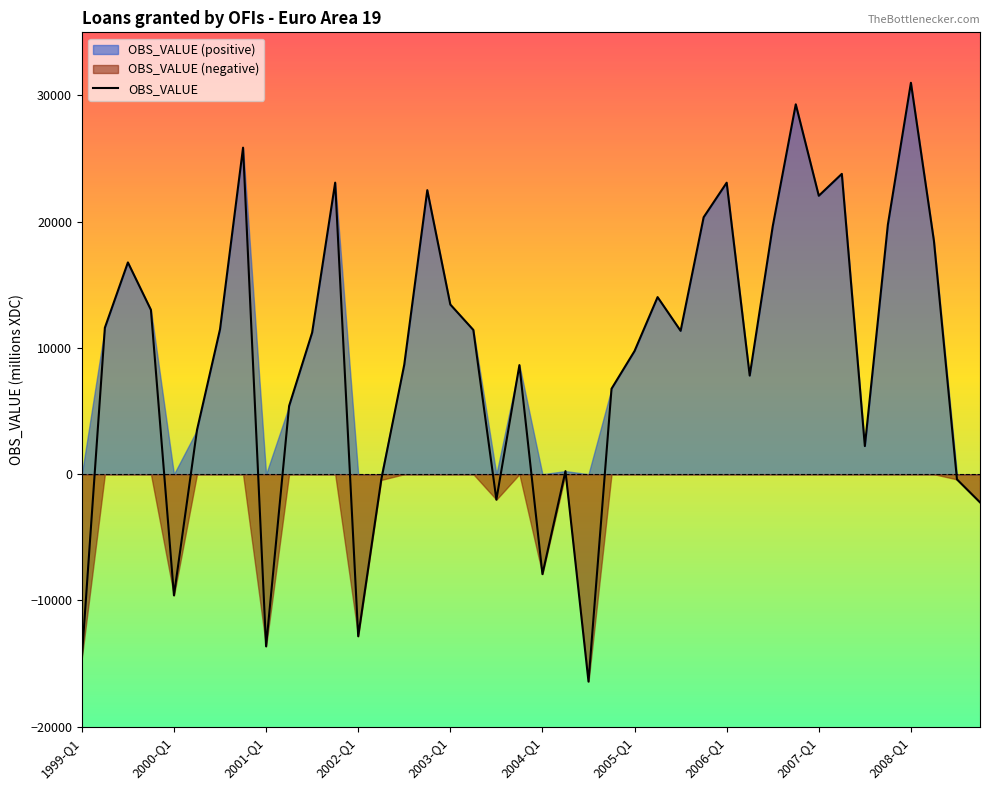

How many interior local peaks (higher than both neighbors) does the data have?

11